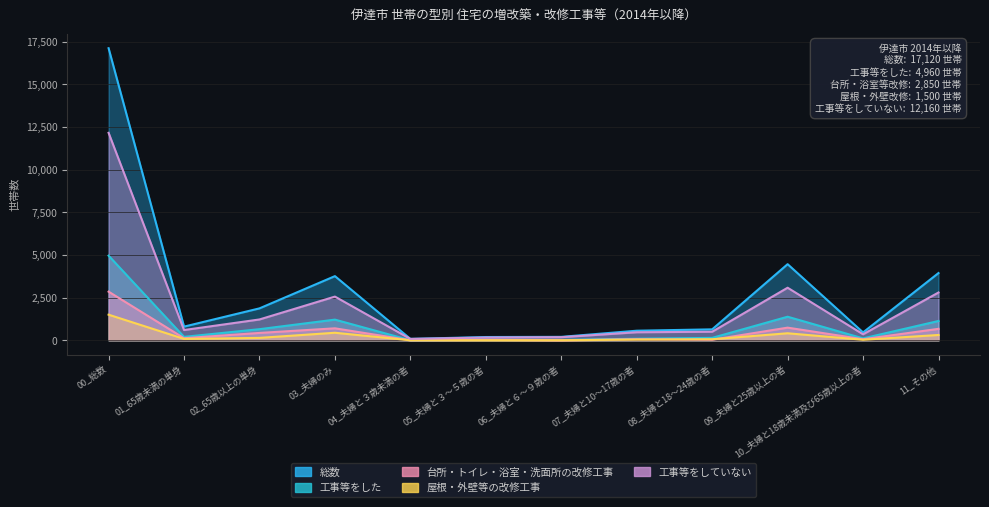

At which category is the sum across all series the highest?

00_総数